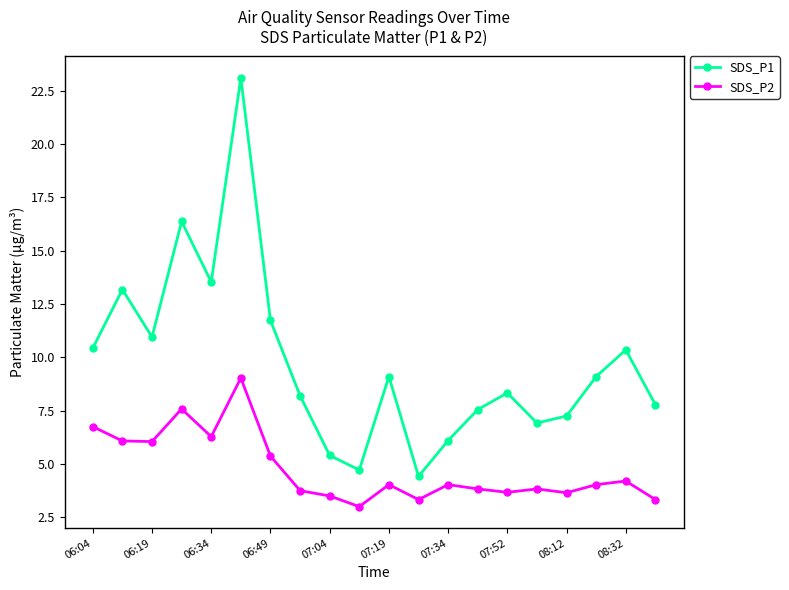

At how many categories does at least one series exceed 16?

2